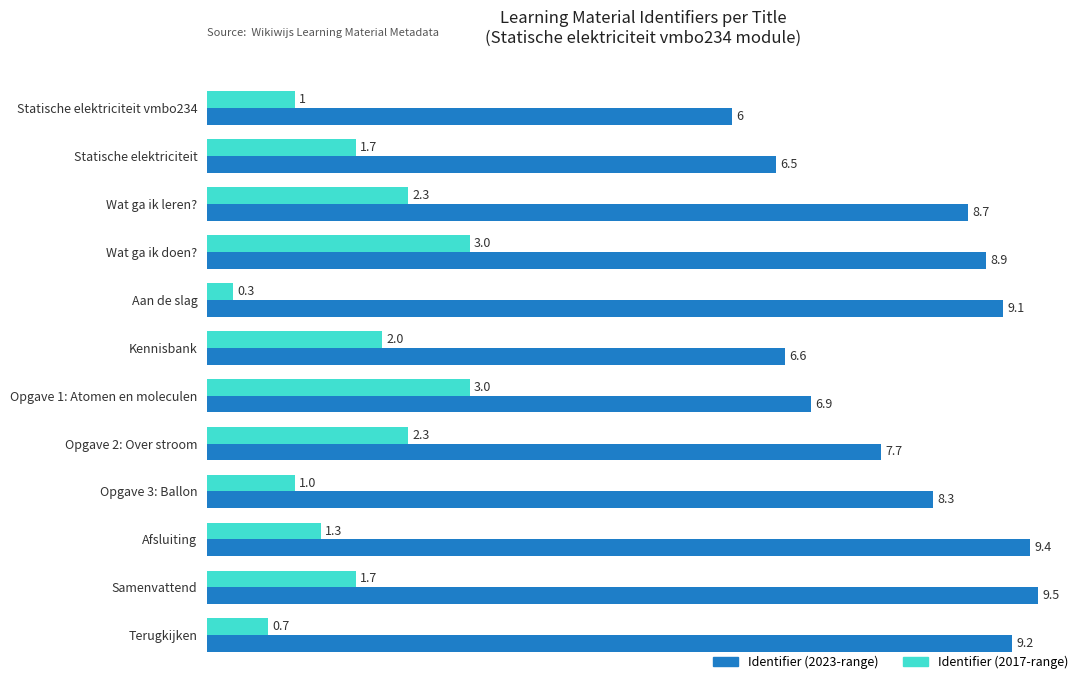

What is the total value across all series at Terugkijken?

9.9